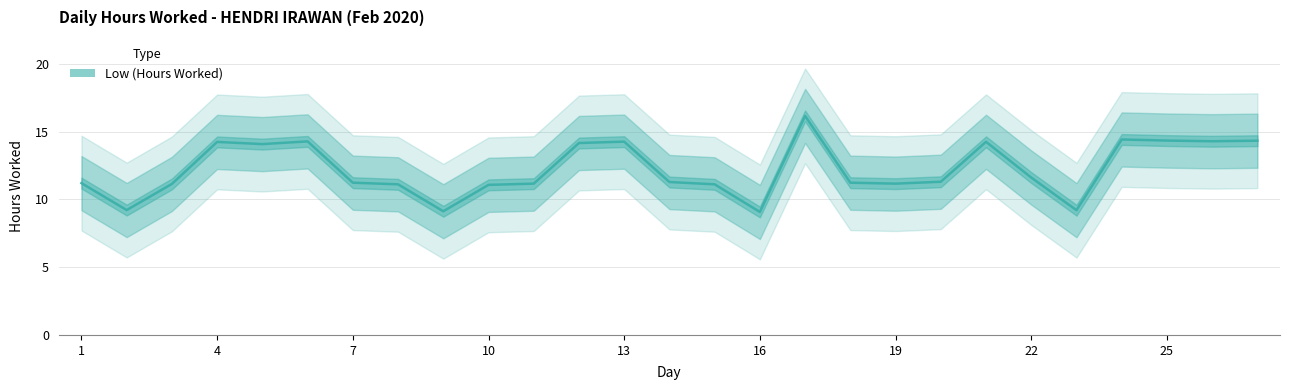

True or false: there are more than 0 points higher than both neighbors.

True